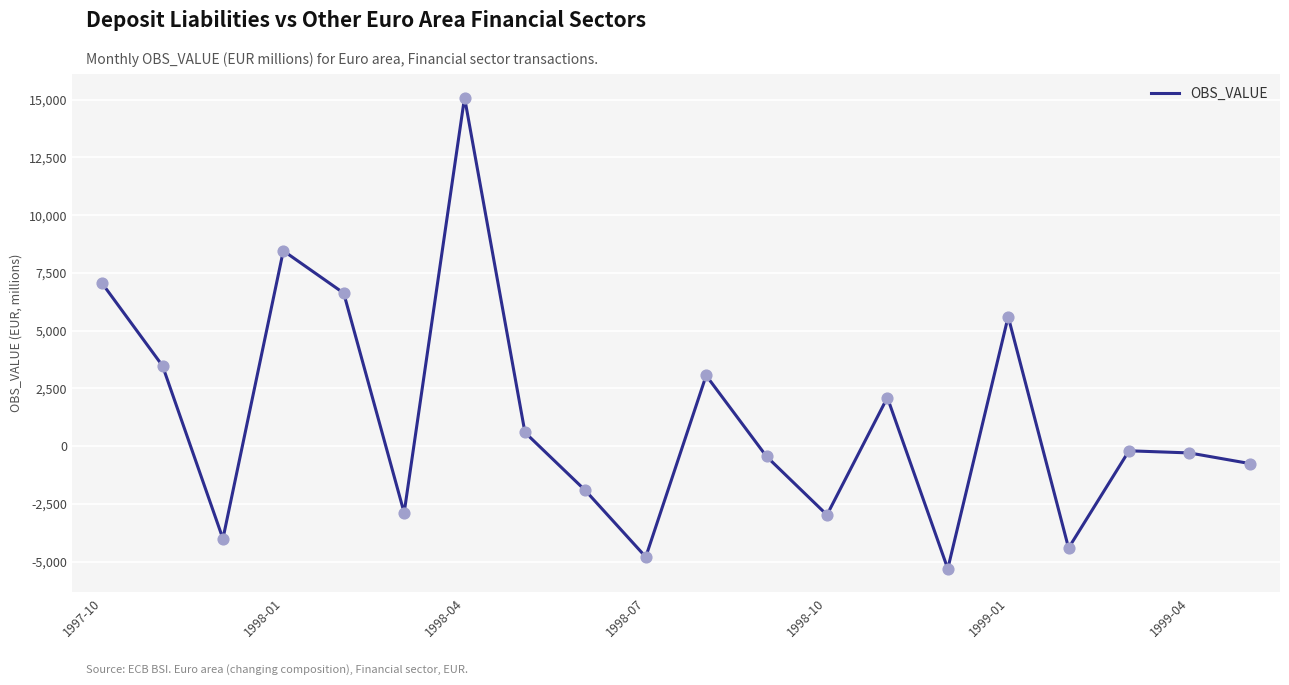

What is the difference between the maximum and minimum values?

20410.1